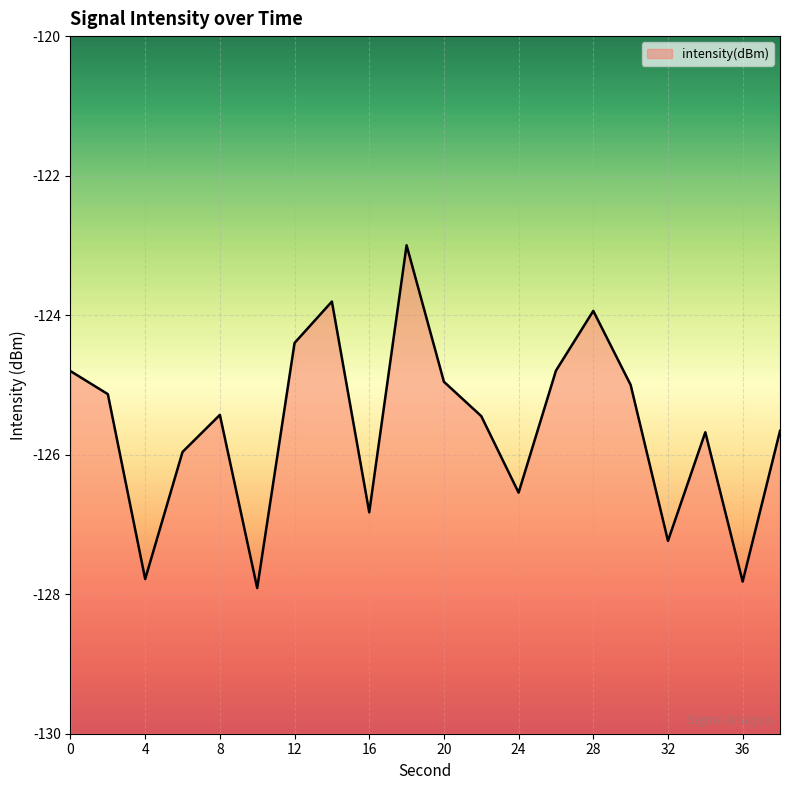

What is the minimum value shown in the chart?

-127.9